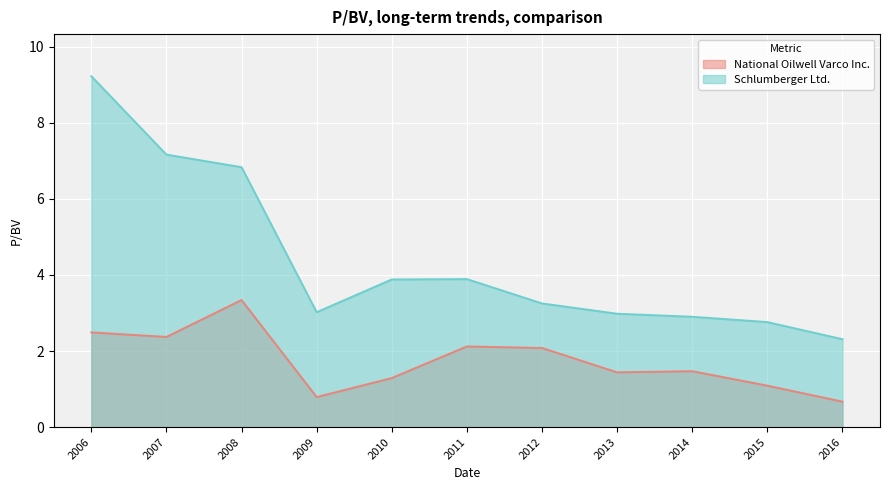

What is the smallest value displayed?

0.7